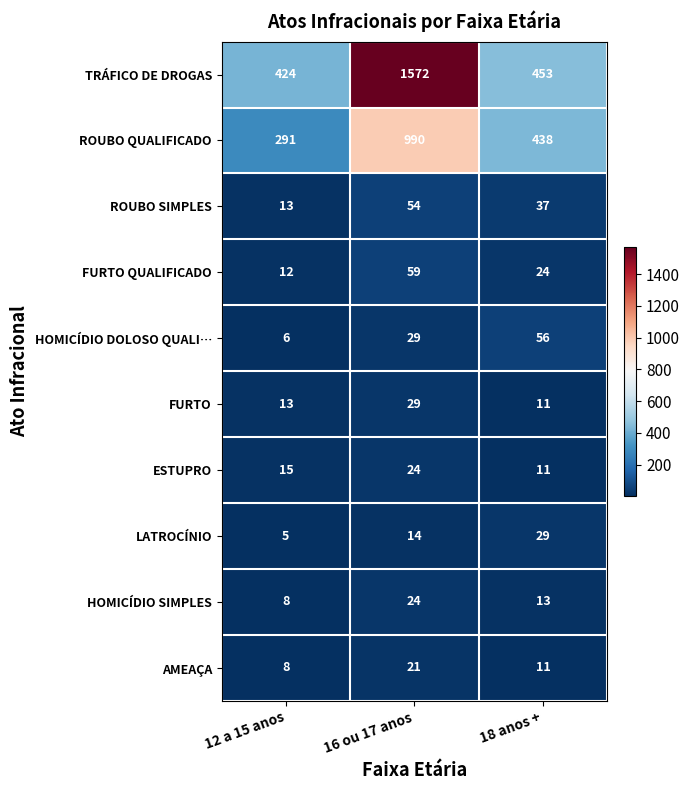

Reading right to left, extract all data points from this chart.

TRÁFICO DE DROGAS: 18 anos +=453	16 ou 17 anos=1572	12 a 15 anos=424
ROUBO QUALIFICADO: 18 anos +=438	16 ou 17 anos=990	12 a 15 anos=291
ROUBO SIMPLES: 18 anos +=37	16 ou 17 anos=54	12 a 15 anos=13
FURTO QUALIFICADO: 18 anos +=24	16 ou 17 anos=59	12 a 15 anos=12
HOMICÍDIO DOLOSO QUALI…: 18 anos +=56	16 ou 17 anos=29	12 a 15 anos=6
FURTO: 18 anos +=11	16 ou 17 anos=29	12 a 15 anos=13
ESTUPRO: 18 anos +=11	16 ou 17 anos=24	12 a 15 anos=15
LATROCÍNIO: 18 anos +=29	16 ou 17 anos=14	12 a 15 anos=5
HOMICÍDIO SIMPLES: 18 anos +=13	16 ou 17 anos=24	12 a 15 anos=8
AMEAÇA: 18 anos +=11	16 ou 17 anos=21	12 a 15 anos=8